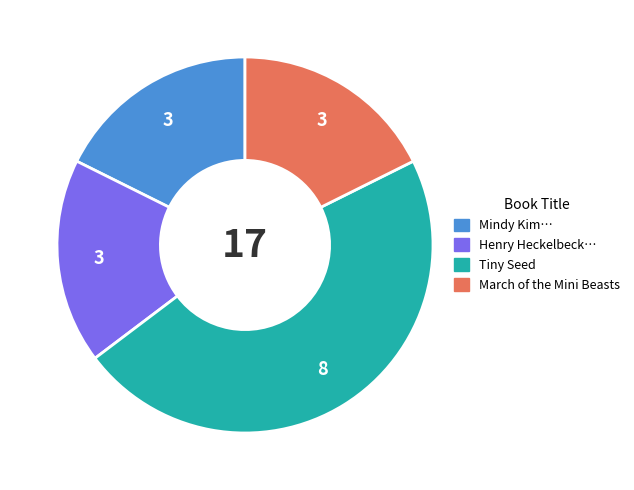

Approximately how many times larger is the value at Mindy Kim… compared to March of the Mini Beasts?

1.0